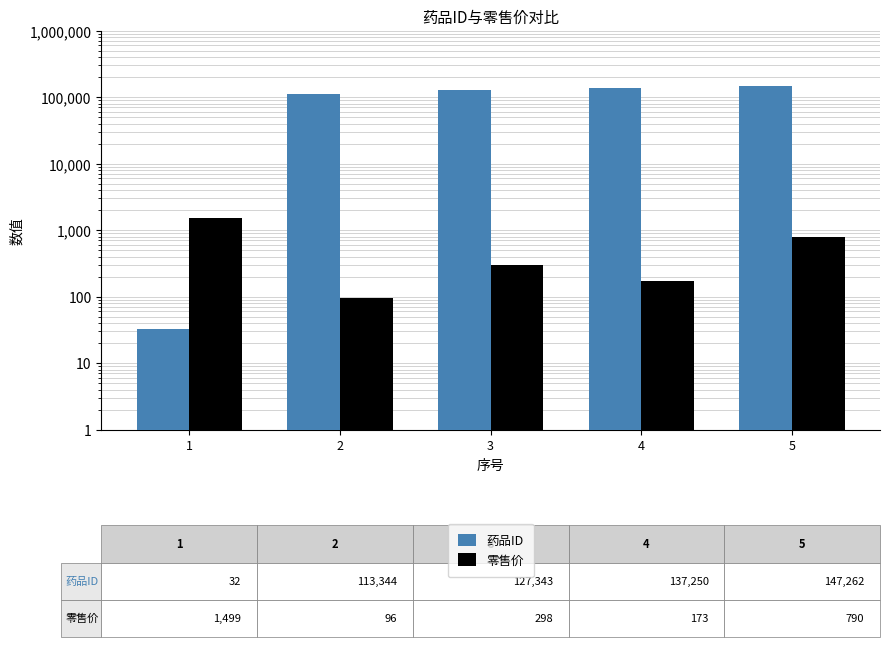

Which series has the largest range (max minus min)?

药品ID